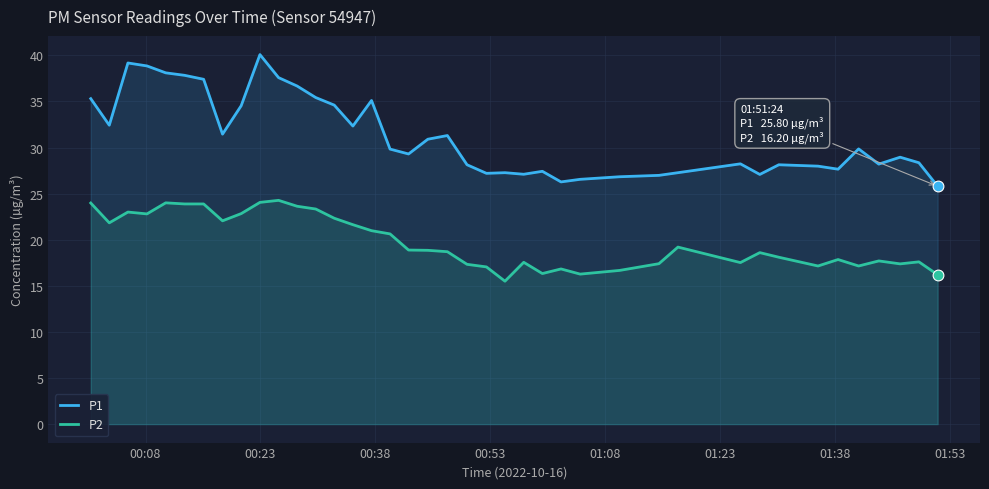

Which series has the largest total across all categories?

P1